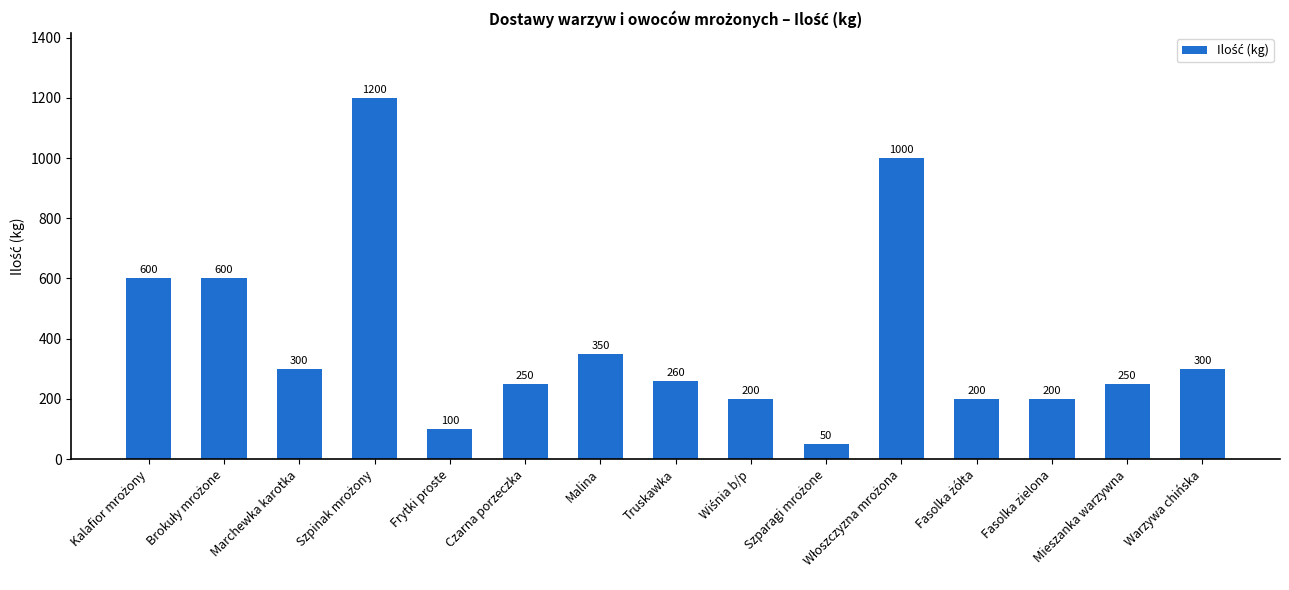

What is the approximate value at Malina, to the nearest 10?

350